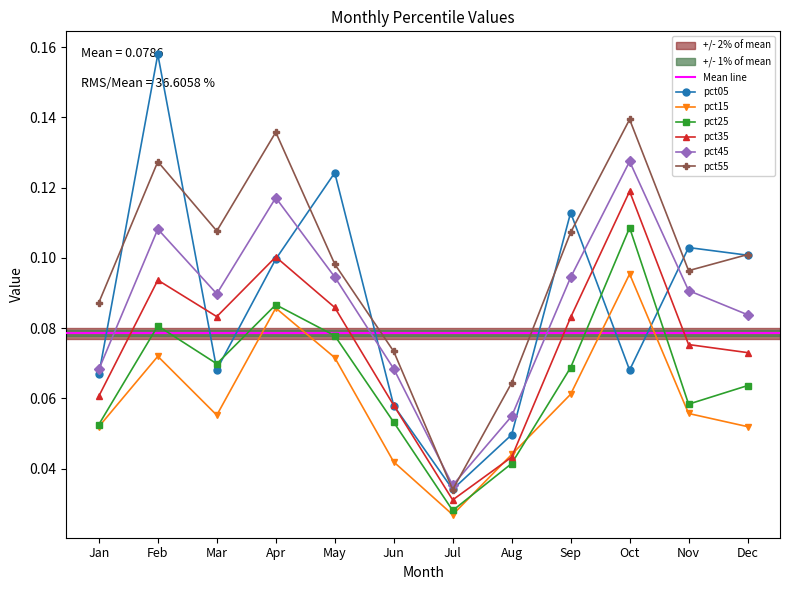

Between Nov and Sep, which is larger?

Sep